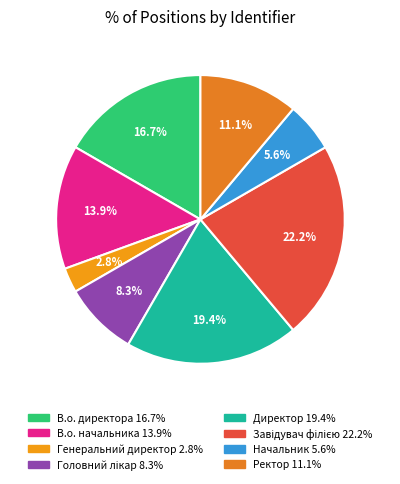

Does Завідувач філією represent more than half of the total?

No